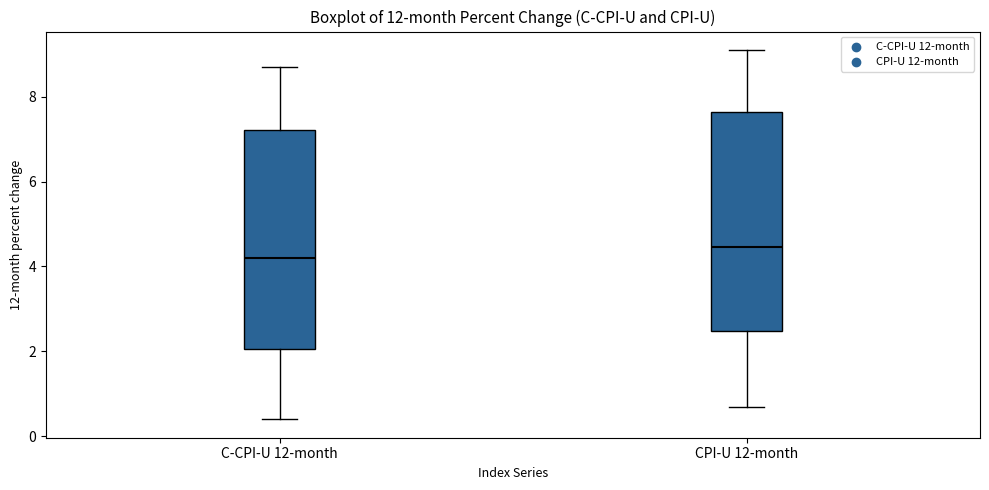

Reading left to right, read every box against the y-axis: the position of its median line, the range the box covers, and the ends of its whiskers. The values are not printed on the chart, so give them approximately, as read against the axis.

C-CPI-U 12-month: median 4.2, box 2.0 to 7.2, whiskers 0.4 to 8.8
CPI-U 12-month: median 4.4, box 2.4 to 7.6, whiskers 0.8 to 9.2